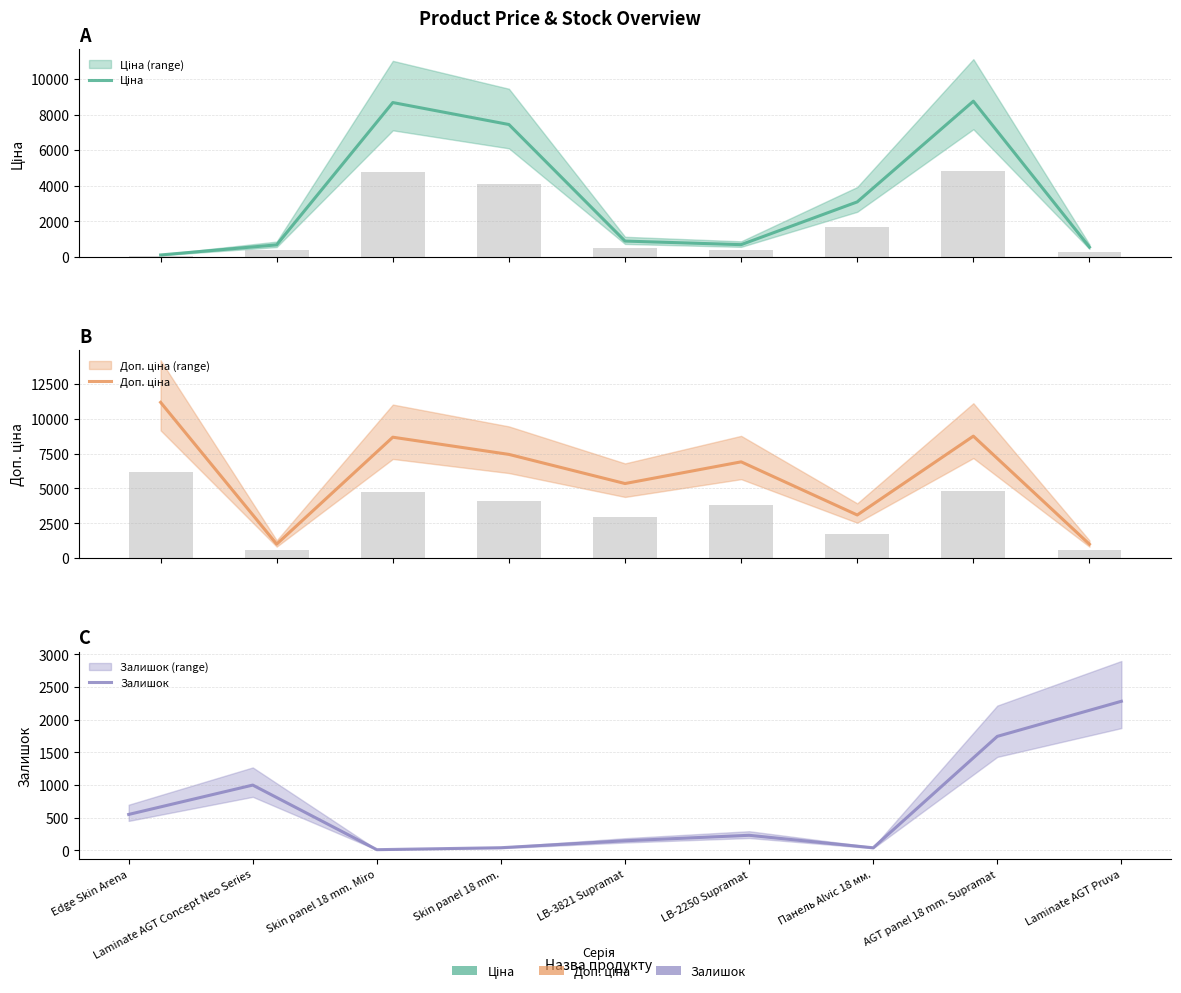

Reading left to right, what are all the values shown in this chart?

Ціна: 111.8	679.8	8679.5	7444.6	892.2	691.0	3094.7	8755.5	552.7
Доп. ціна: 11182.0	1004.1	8679.5	7444.6	5353.1	6910.3	3095.0	8755.5	997.5
Залишок: 550.0	999.0	11.0	41.0	147.0	231.0	40.0	1744.0	2281.0